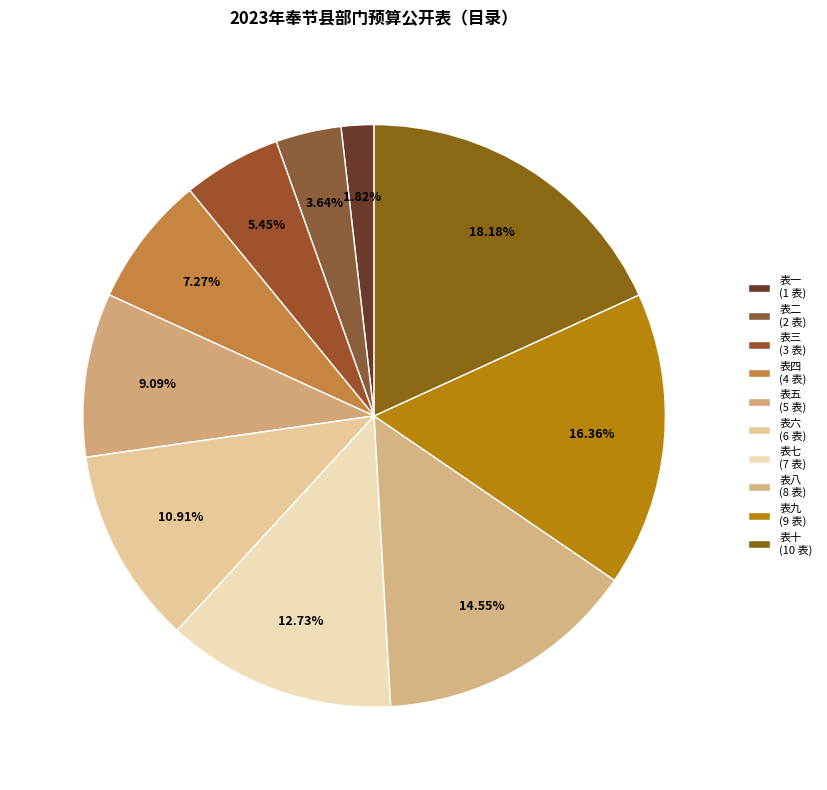

What is the smallest slice in the pie chart?

表一